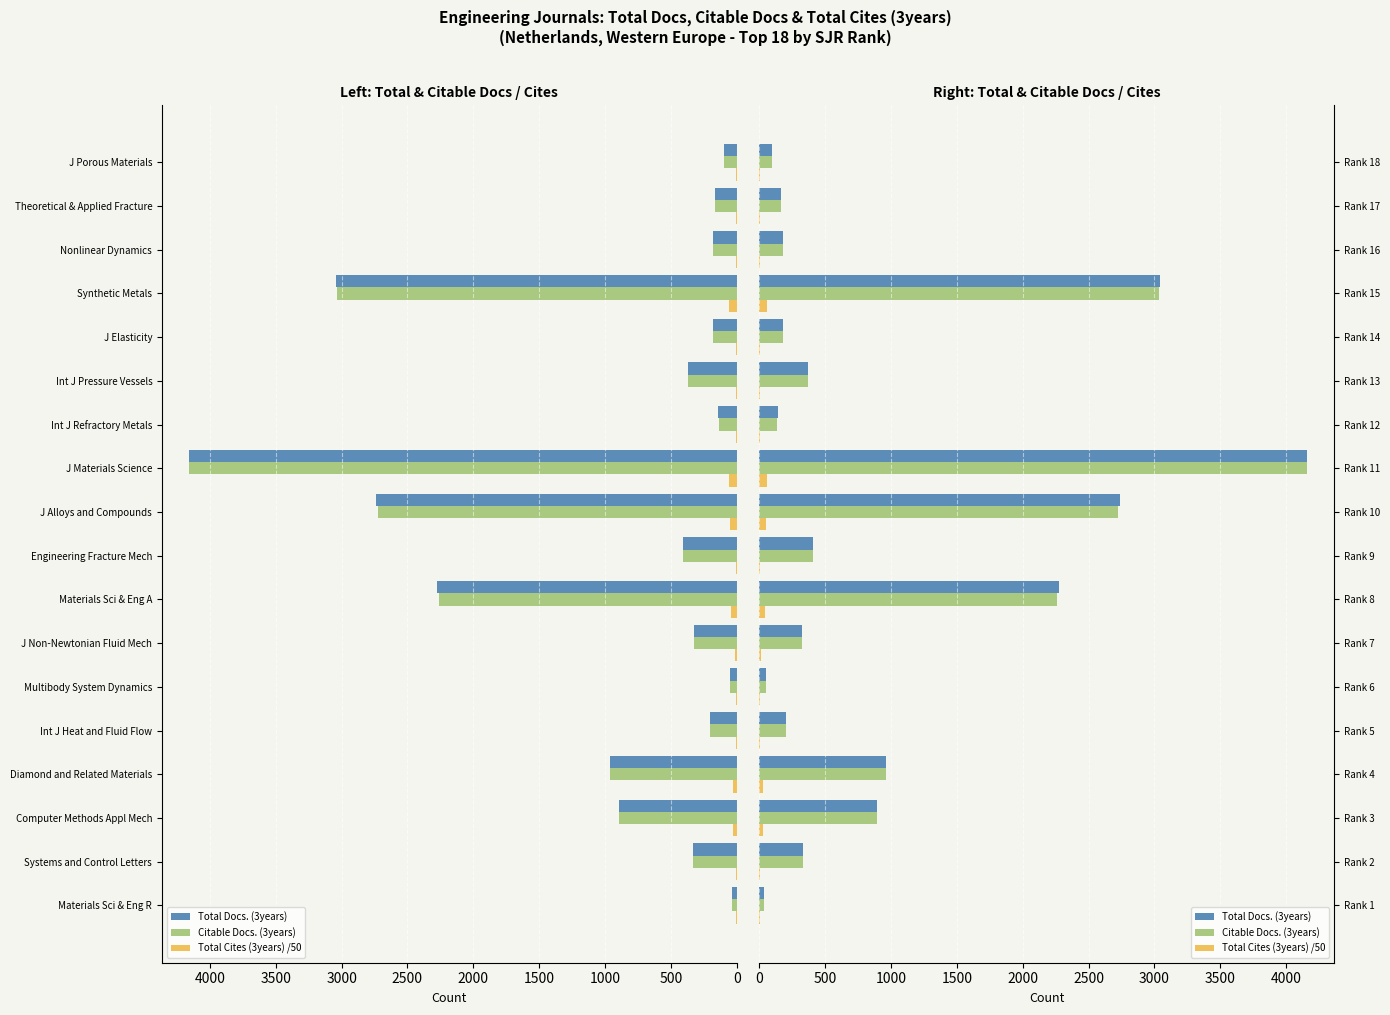

What is the difference between the maximum and minimum values in the Total Docs. (3years) series?

4118.0